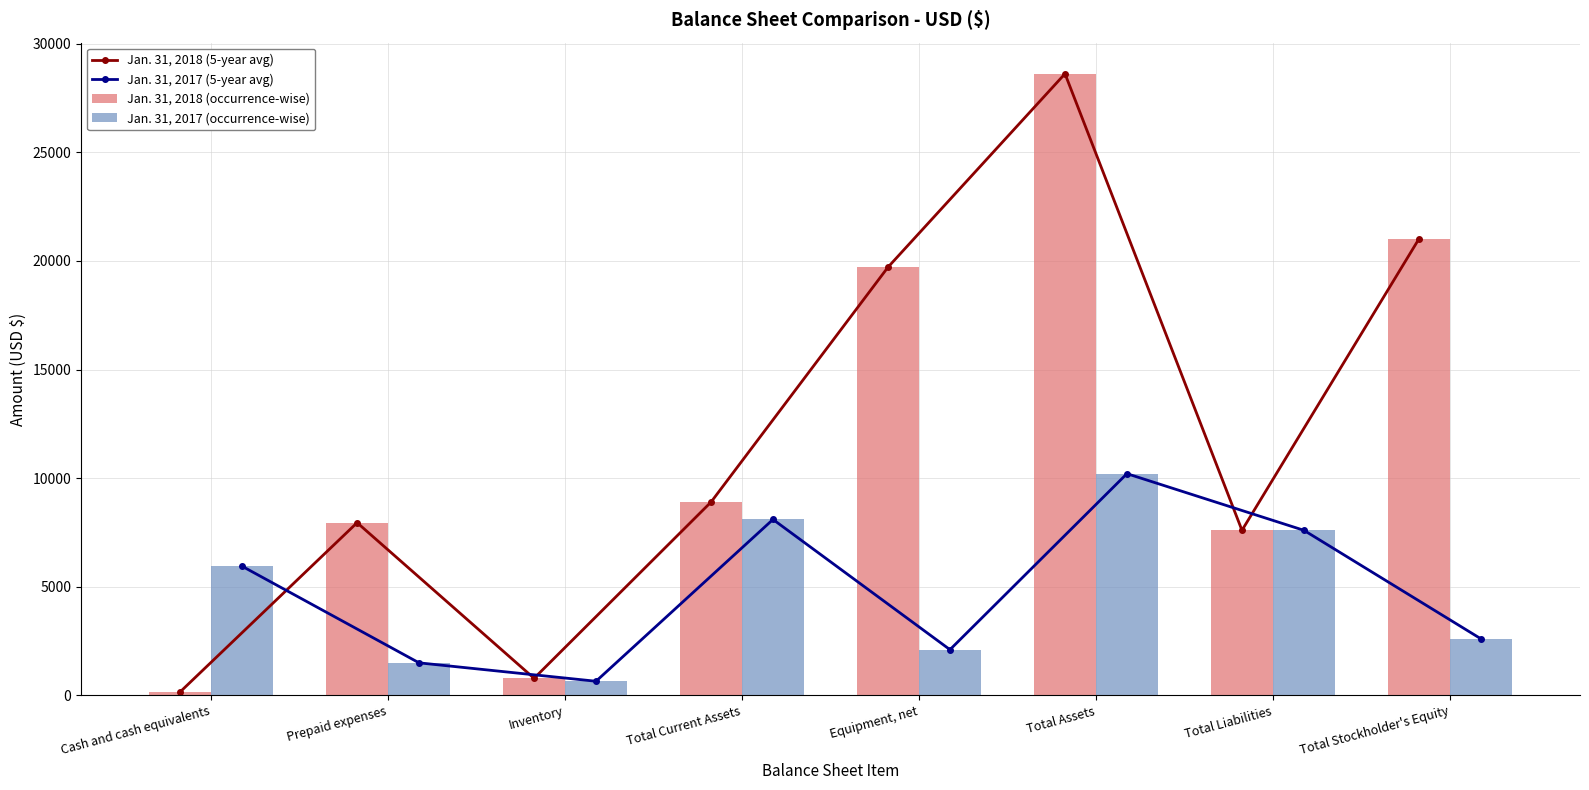

Is the value of Jan. 31, 2017 (5-year avg) at Inventory greater than the value of Jan. 31, 2017 (occurrence-wise) at Total Stockholder's Equity?

No